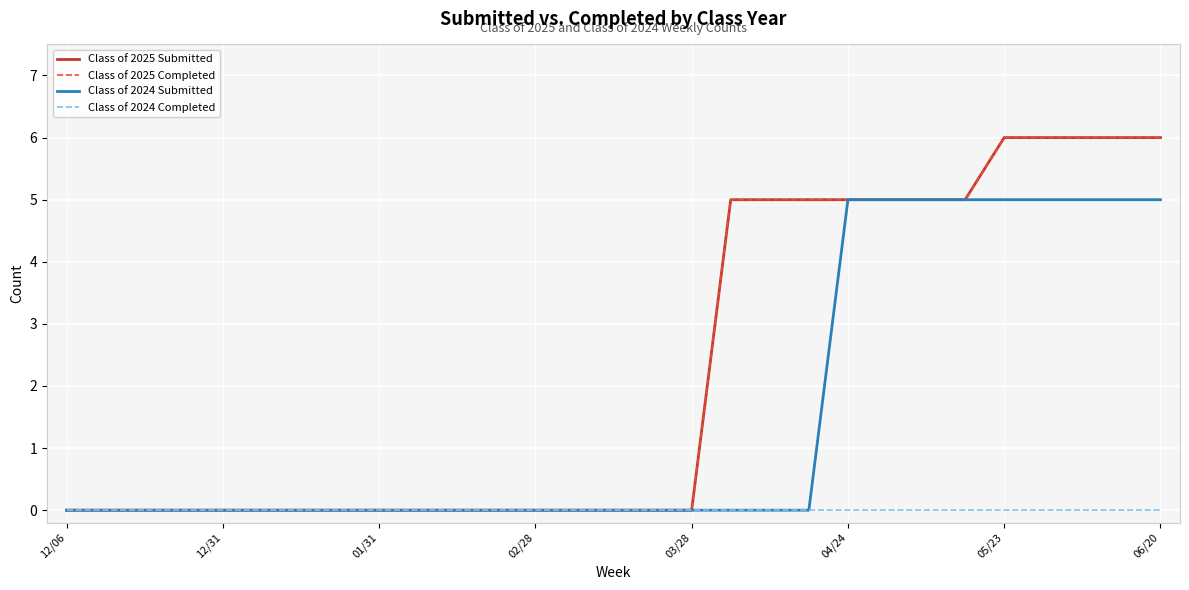

What is the greatest value displayed?

6